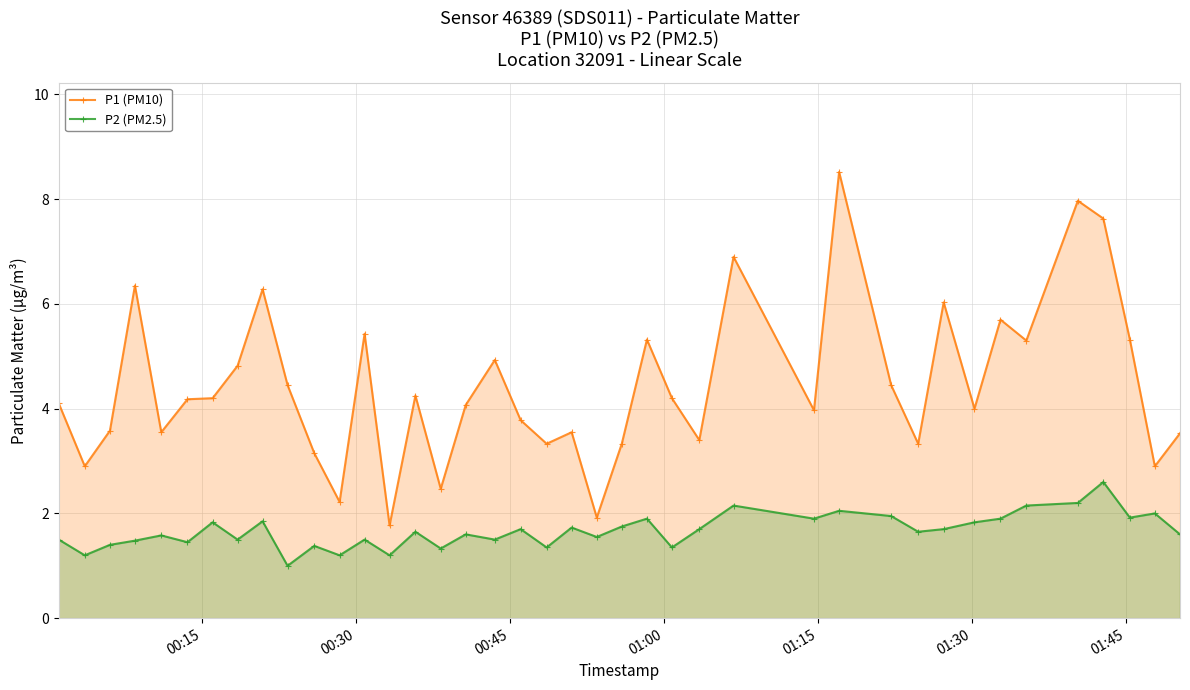

What are all the series names shown in the legend?

P1 (PM10), P2 (PM2.5)